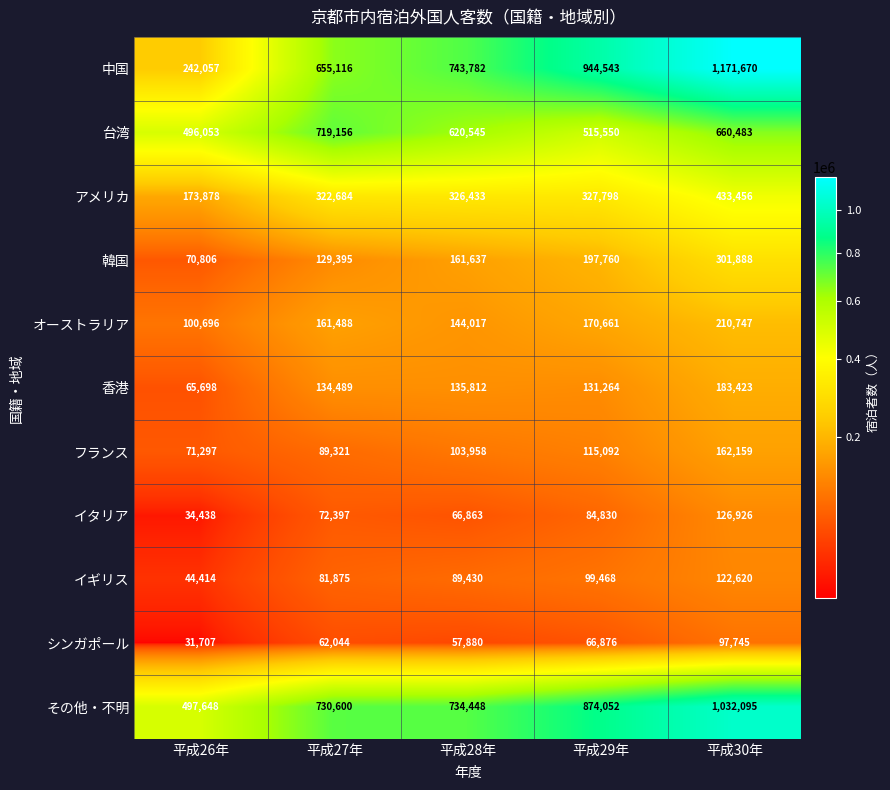

Between 平成27年 and 平成30年, which series saw the biggest shift?

中国